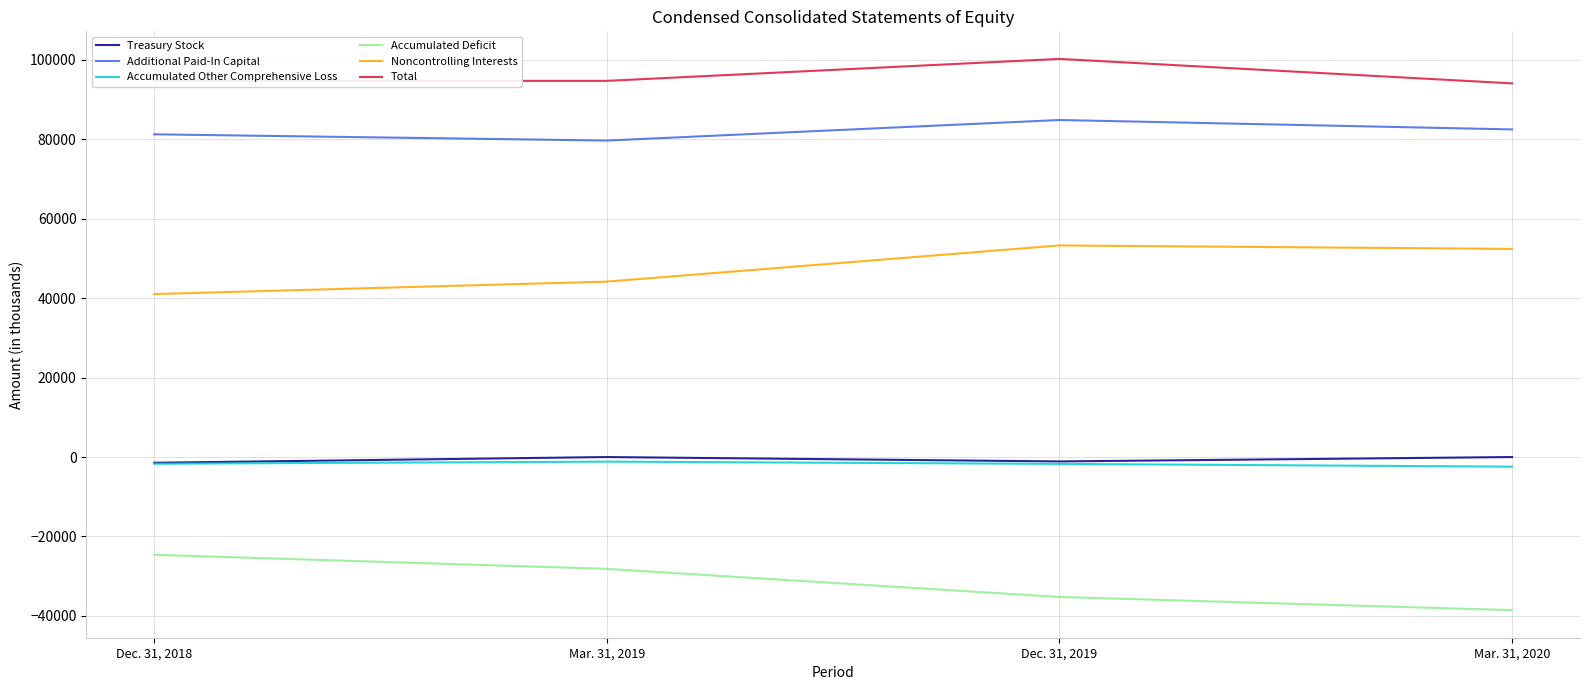

What value does the Accumulated Other Comprehensive Loss series have at Mar. 31, 2019?

-1156